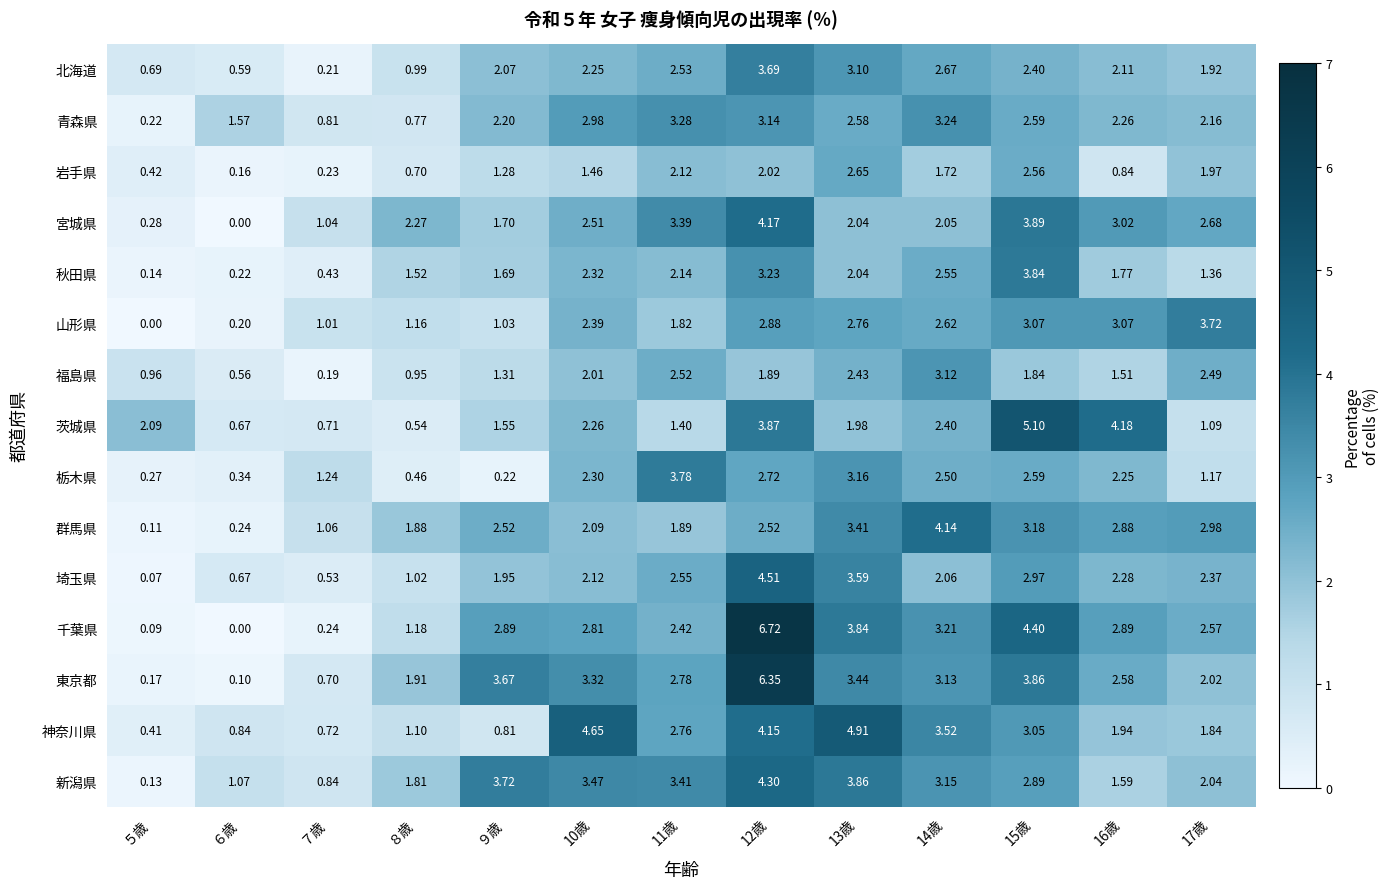

Which series changed the most between ６歳 and 16歳?

茨城県